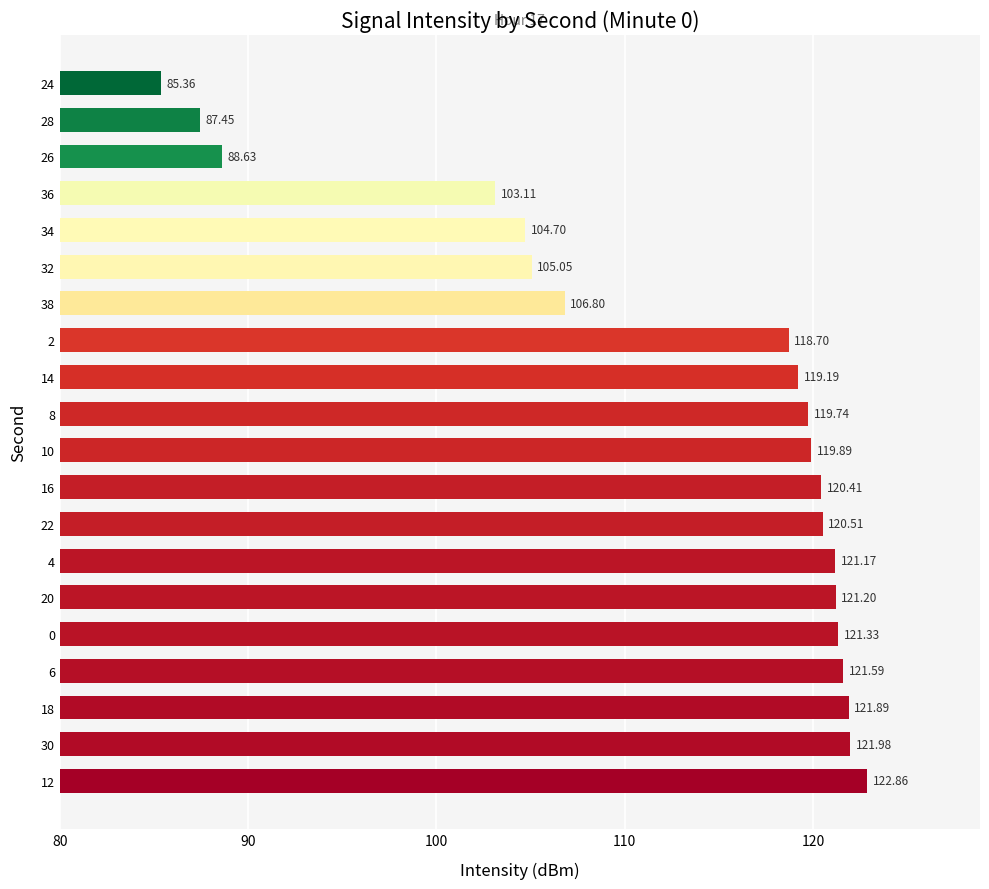

Rank the categories by value from lowest to highest.

24, 28, 26, 36, 34, 32, 38, 2, 14, 8, 10, 16, 22, 4, 20, 0, 6, 18, 30, 12